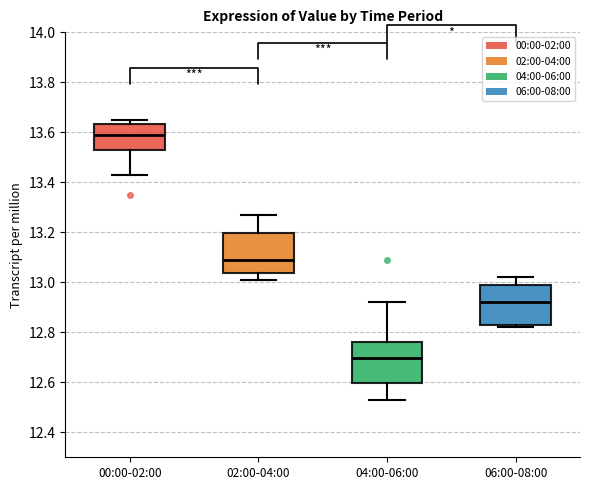

Which box has the lowest median line?

04:00-06:00